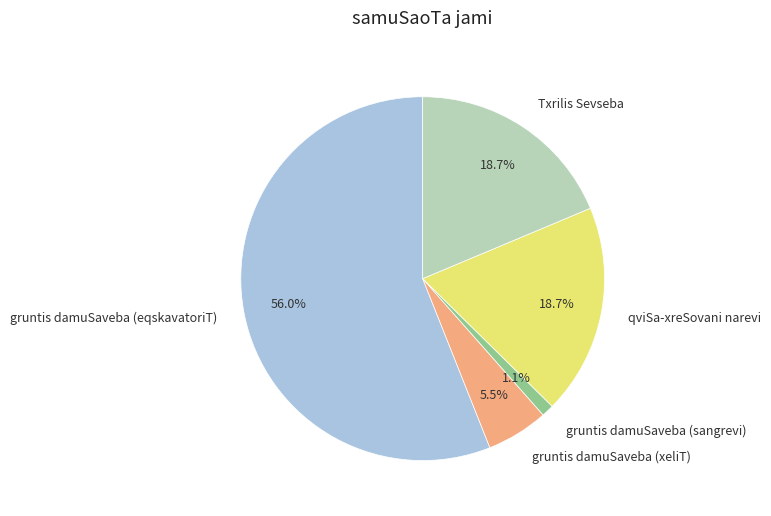

What is the smallest slice in the pie chart?

gruntis damuSaveba (sangrevi)